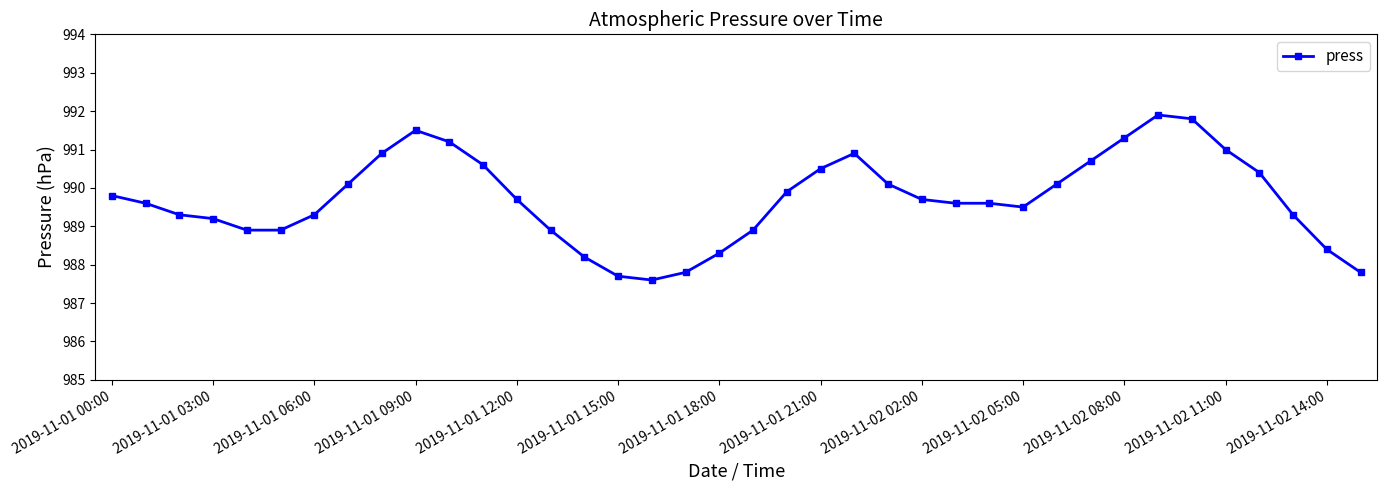

What is the smallest value displayed?

987.6